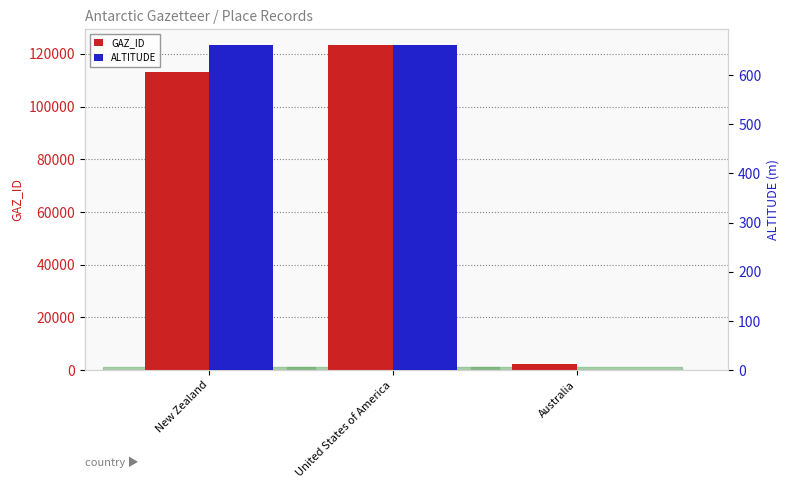

What is the difference between the second highest and minimum values in the GAZ_ID series?

110762